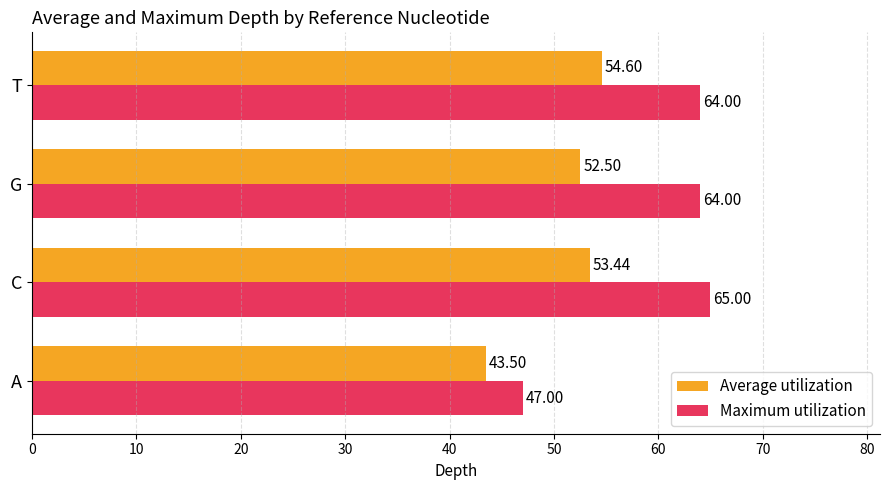

What is the sum of all Maximum utilization values?

240.0